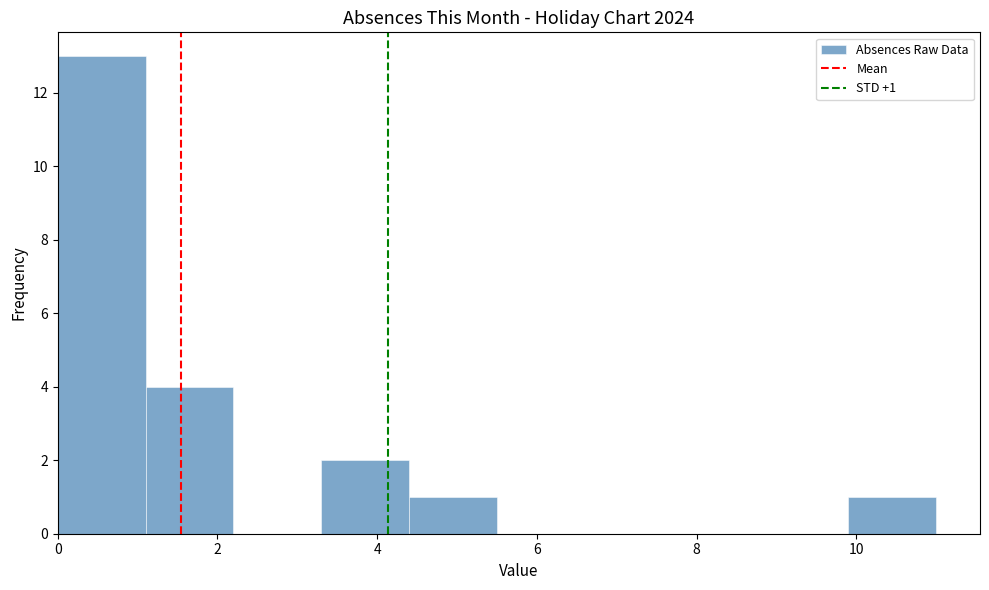

Over which range of the x-axis is the bar tallest?

0.0 to 1.1